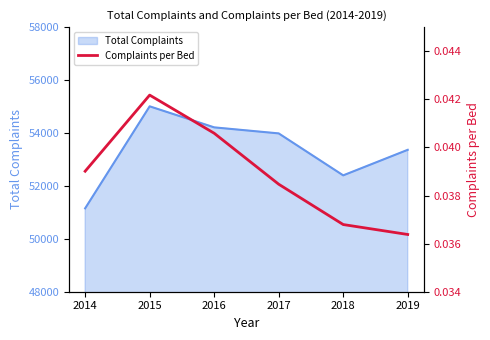

How many interior local peaks (higher than both neighbors) does the data have?

1